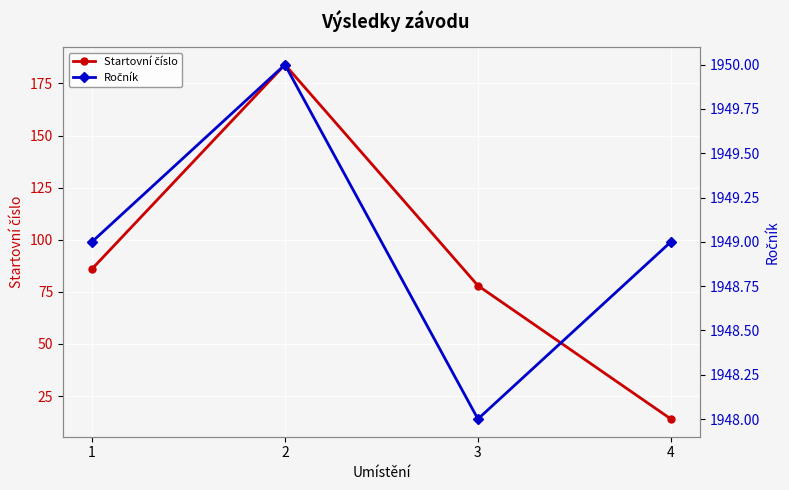

Which series has the largest range (max minus min)?

Startovní číslo